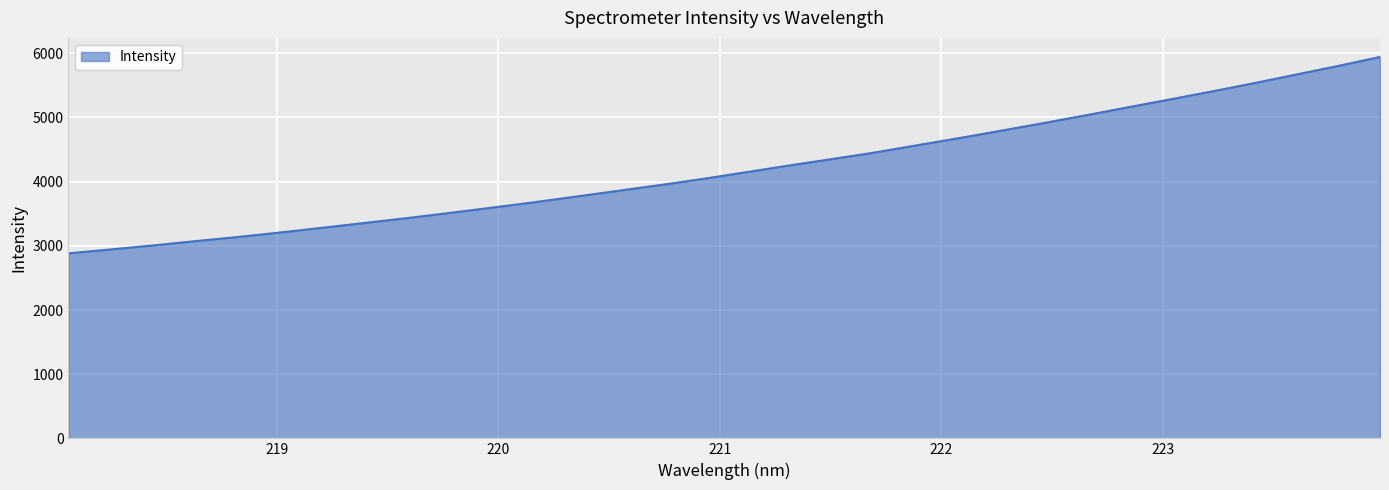

What is the smallest value displayed?

2883.0